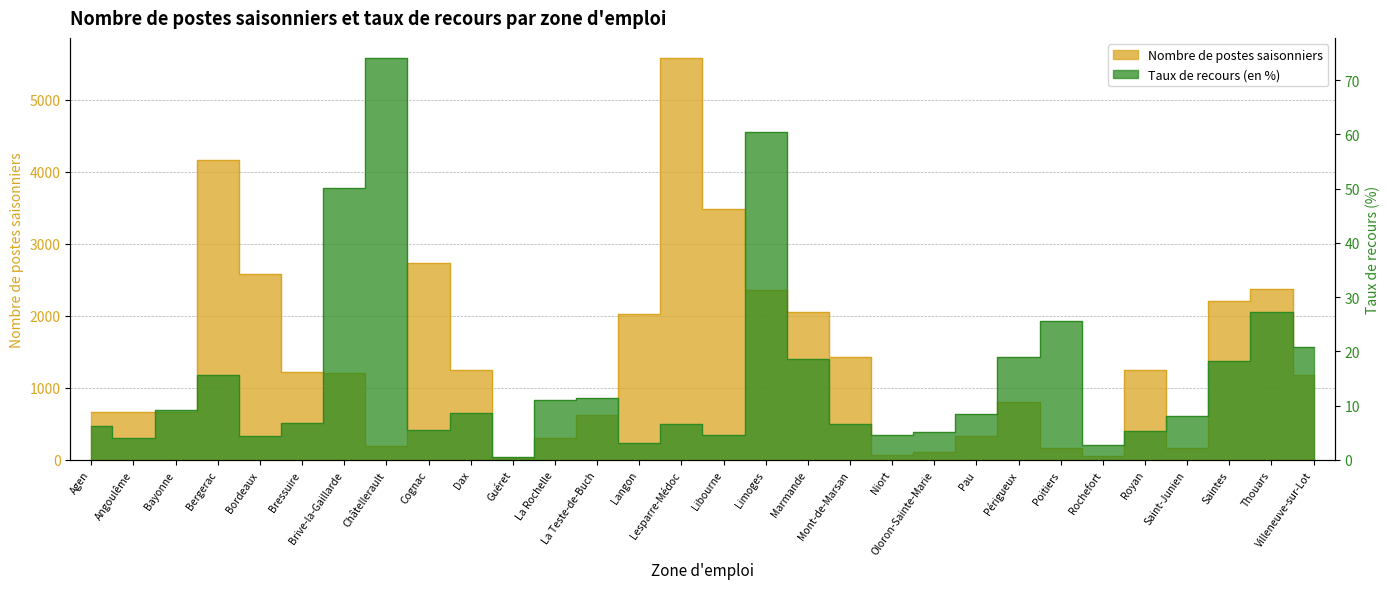

How many lines are shown in the chart?

2